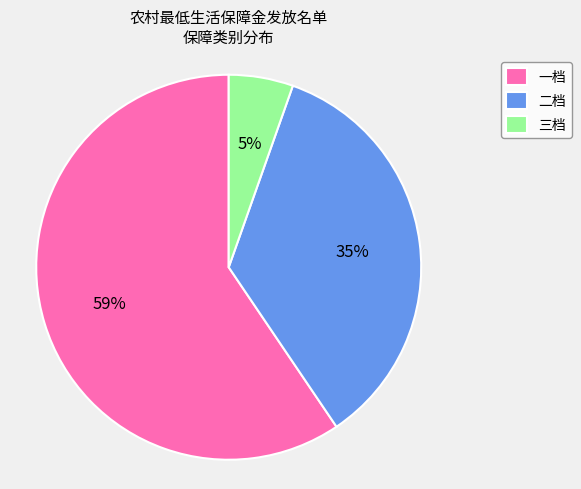

Is it true that 三档 is 5% of the pie?

True